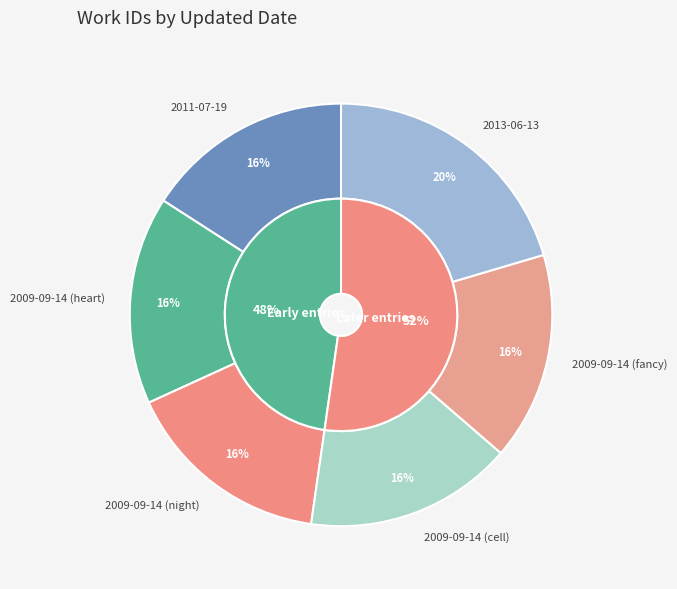

To the nearest percent, what percentage of the pie is 2009-09-14 (night)?

16%